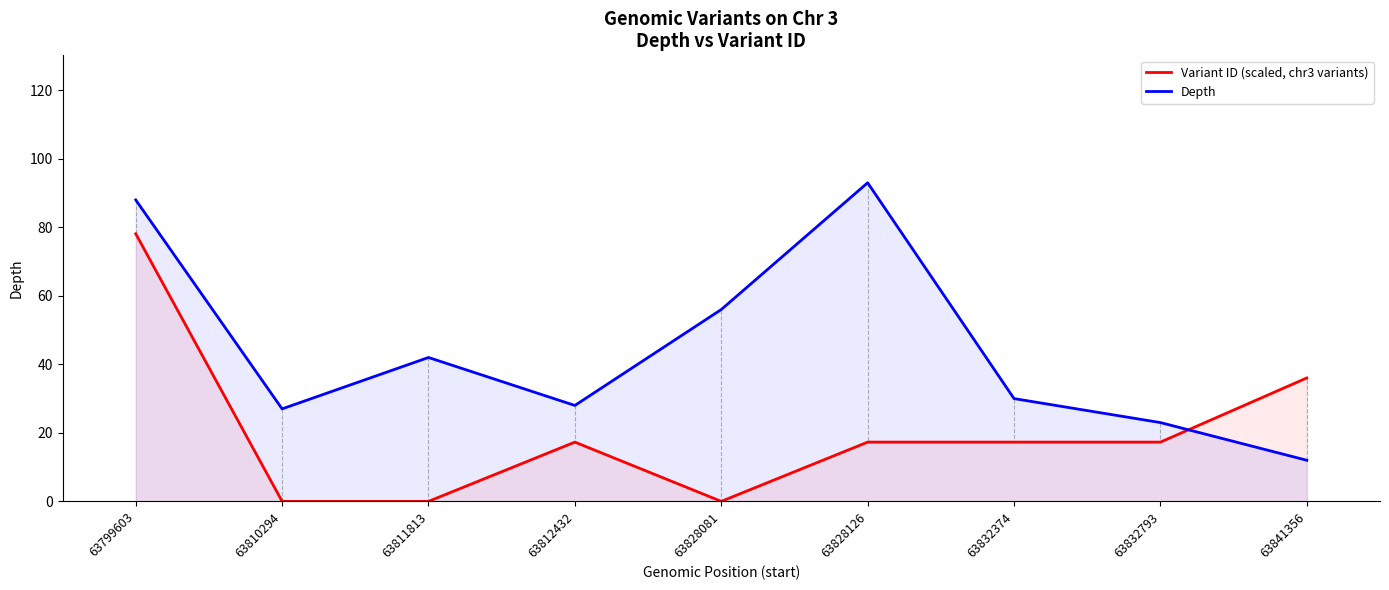

True or false: Depth has more than 2 interior local peaks.

False